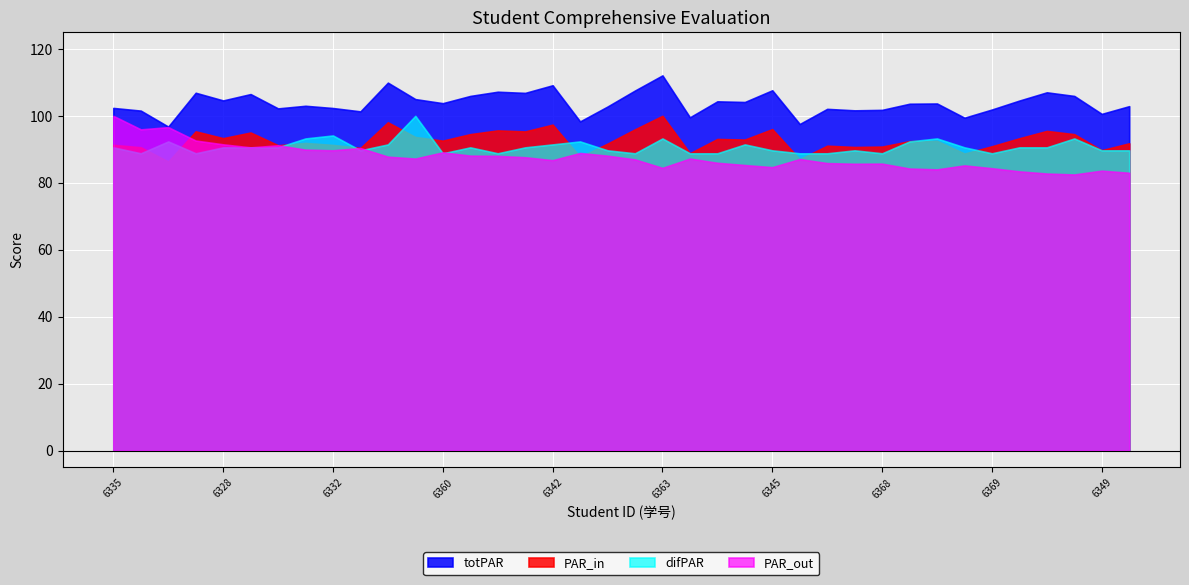

What position from the right is 2020216360?

26